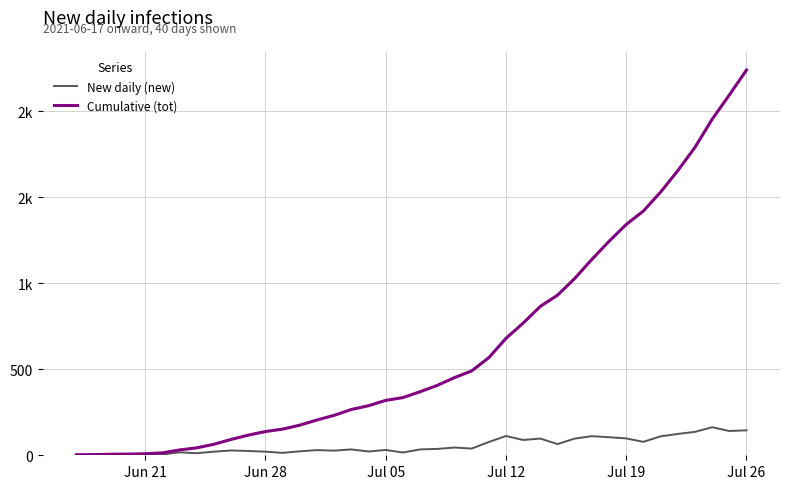

Which series has the widest spread of values?

Cumulative (tot)